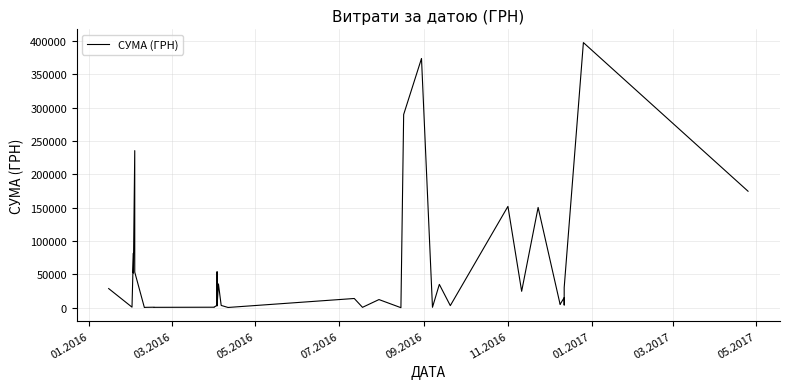

What is the smallest value displayed?

17.0